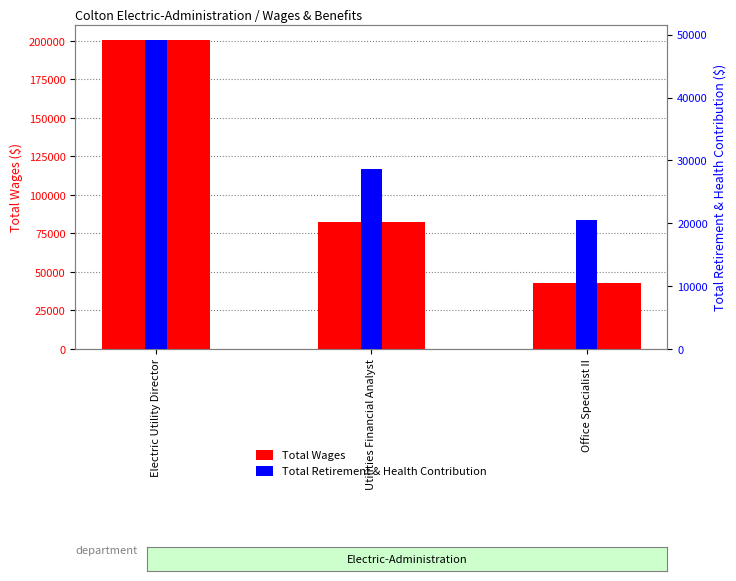

At which category does the chart reach its peak across all series?

Electric Utility Director